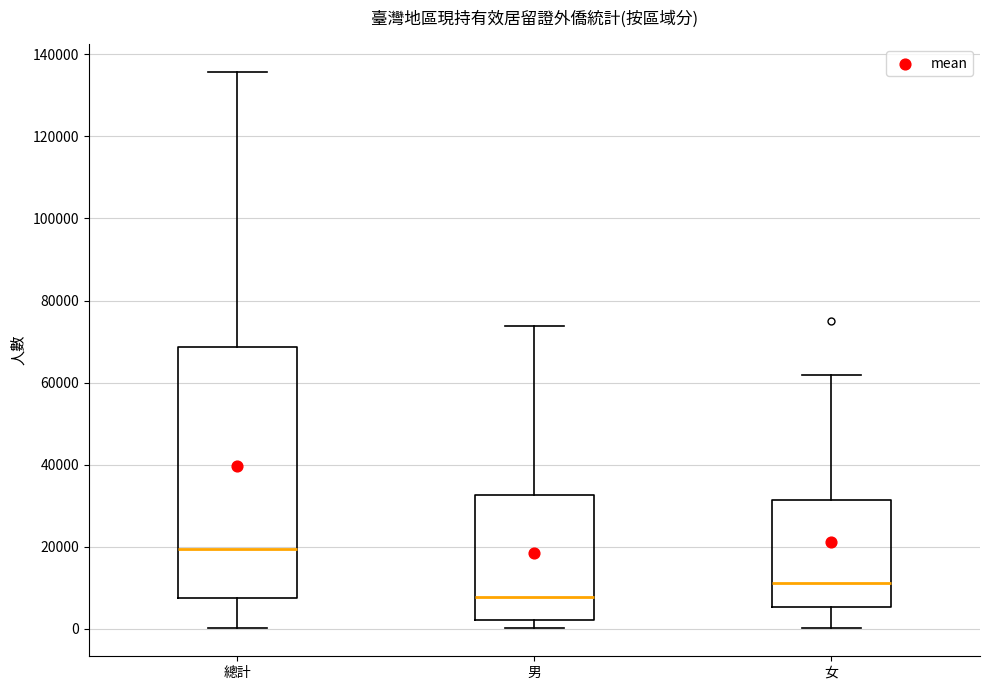

Reading left to right, transcribe this box plot: for each box, give where its median line is, the range the box spans, and where its two whiskers end, as read against the y-axis. The values are not printed on the chart, so give them approximately, as read against the axis.

總計: median 20000, box 8000 to 68000, whiskers 0 to 136000
男: median 8000, box 2000 to 32000, whiskers 0 to 74000
女: median 12000, box 6000 to 32000, whiskers 0 to 62000